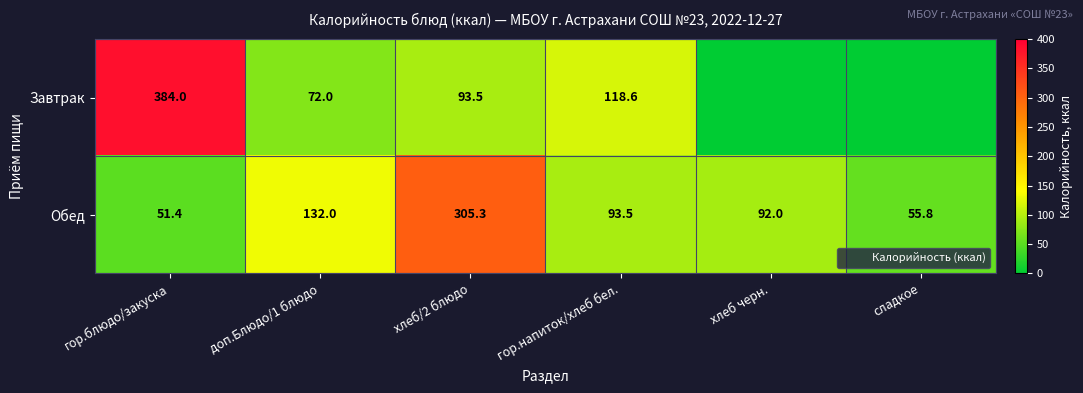

At which label does Обед first exceed 93?

доп.Блюдо/1 блюдо